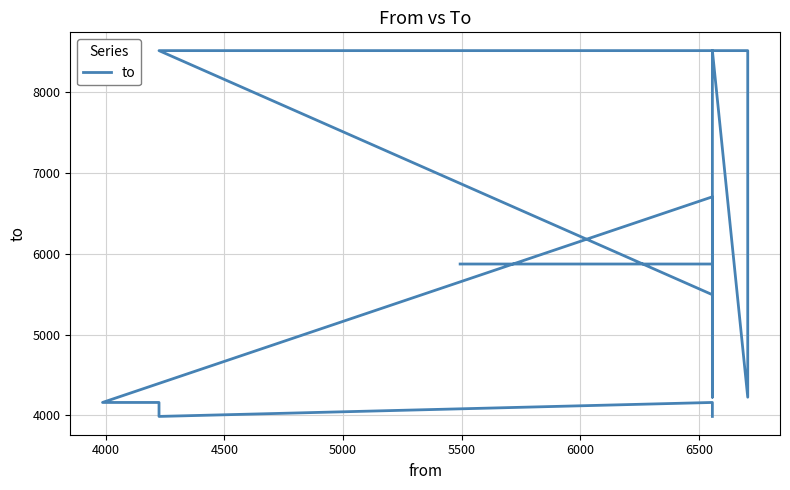

Reading left to right, extract all data points from this chart.

5874	5874	5494	8516	8516	4225	8516	4225	6706	4160	4160	3987	4160	3987